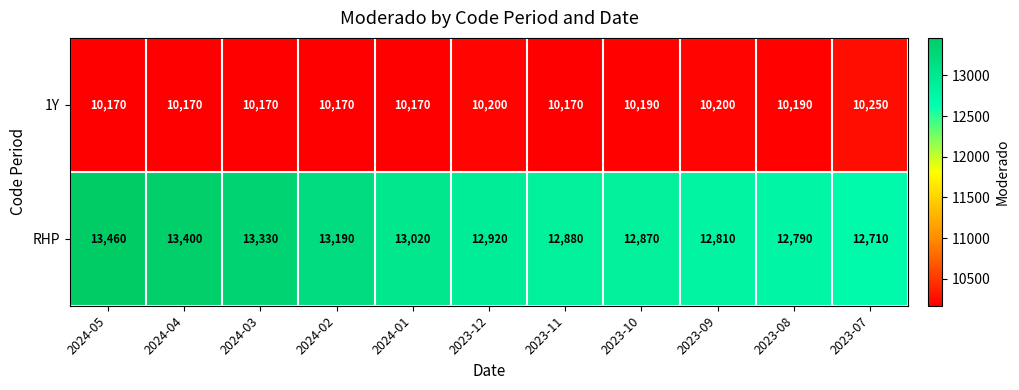

What is the difference between the maximum and minimum values in the 1Y series?

80